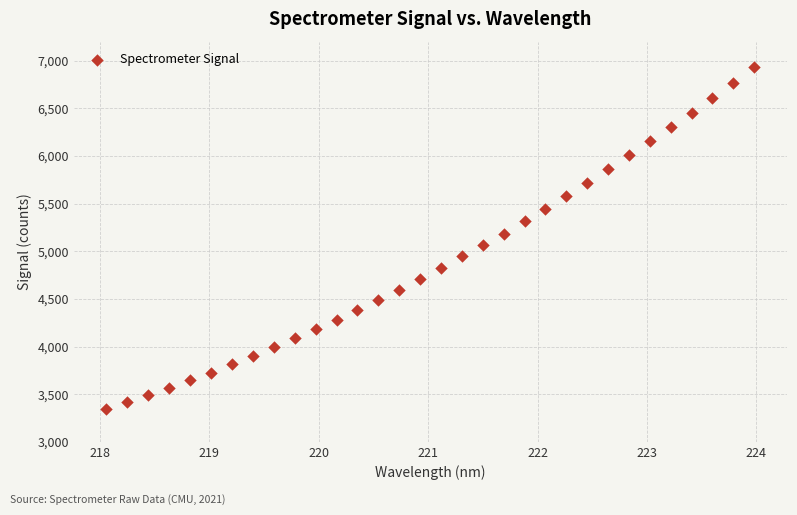

What is the range of Y values (max minus min)?

3587.6